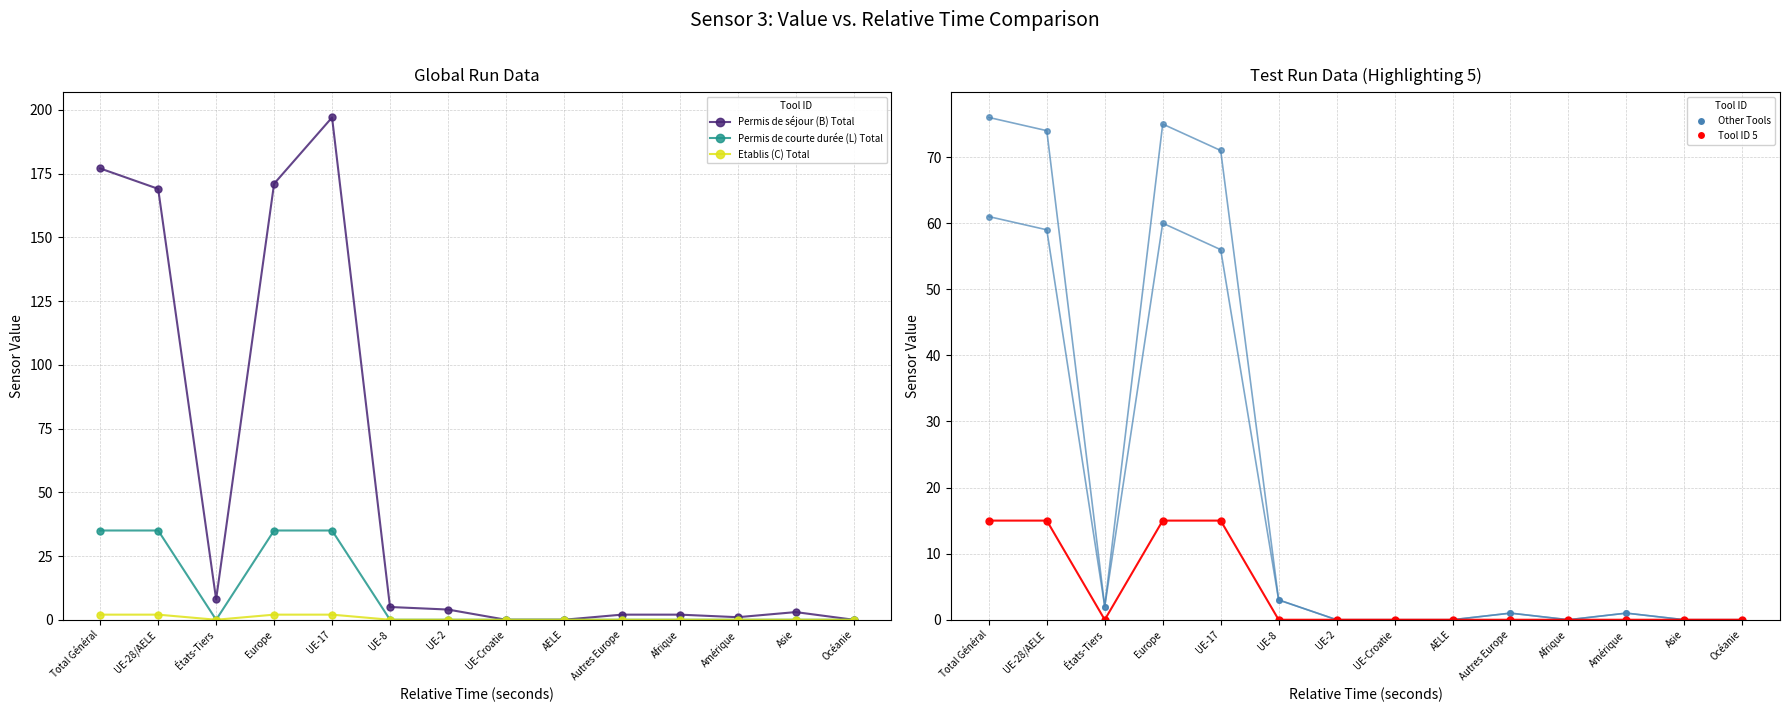

Between AELE and Océanie, which is larger?

AELE